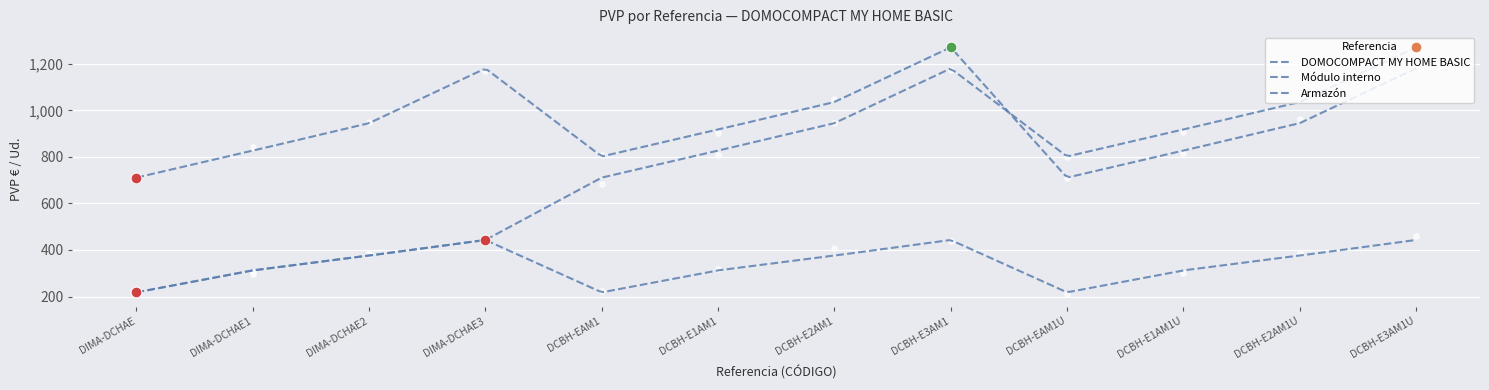

Which series contains the highest Y value?

DOMOCOMPACT MY HOME BASIC